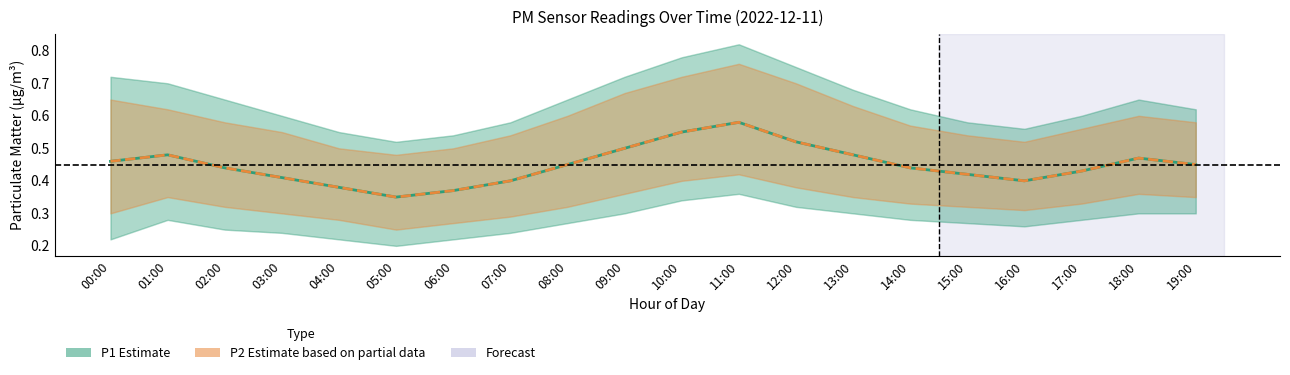

What is the sum of the P1 (Estimate) values at 08:00 and 14:00?

0.9